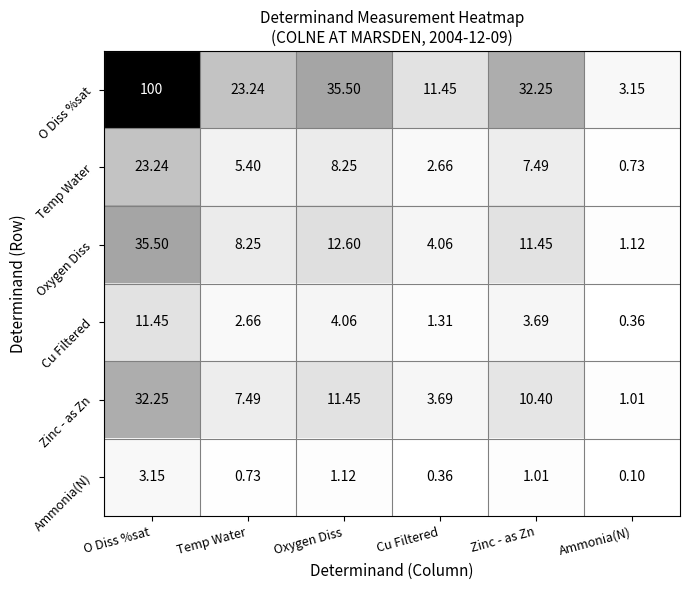

At which label is Zinc - as Zn closest to 16?

Oxygen Diss